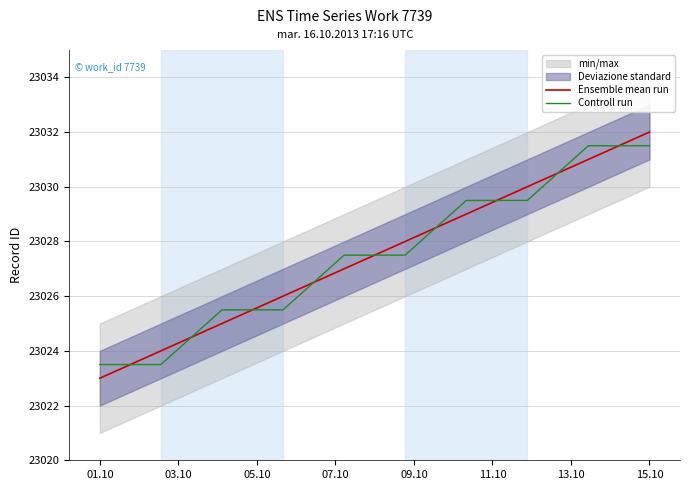

How many intersections are there between Ensemble mean run and Controll run?

9